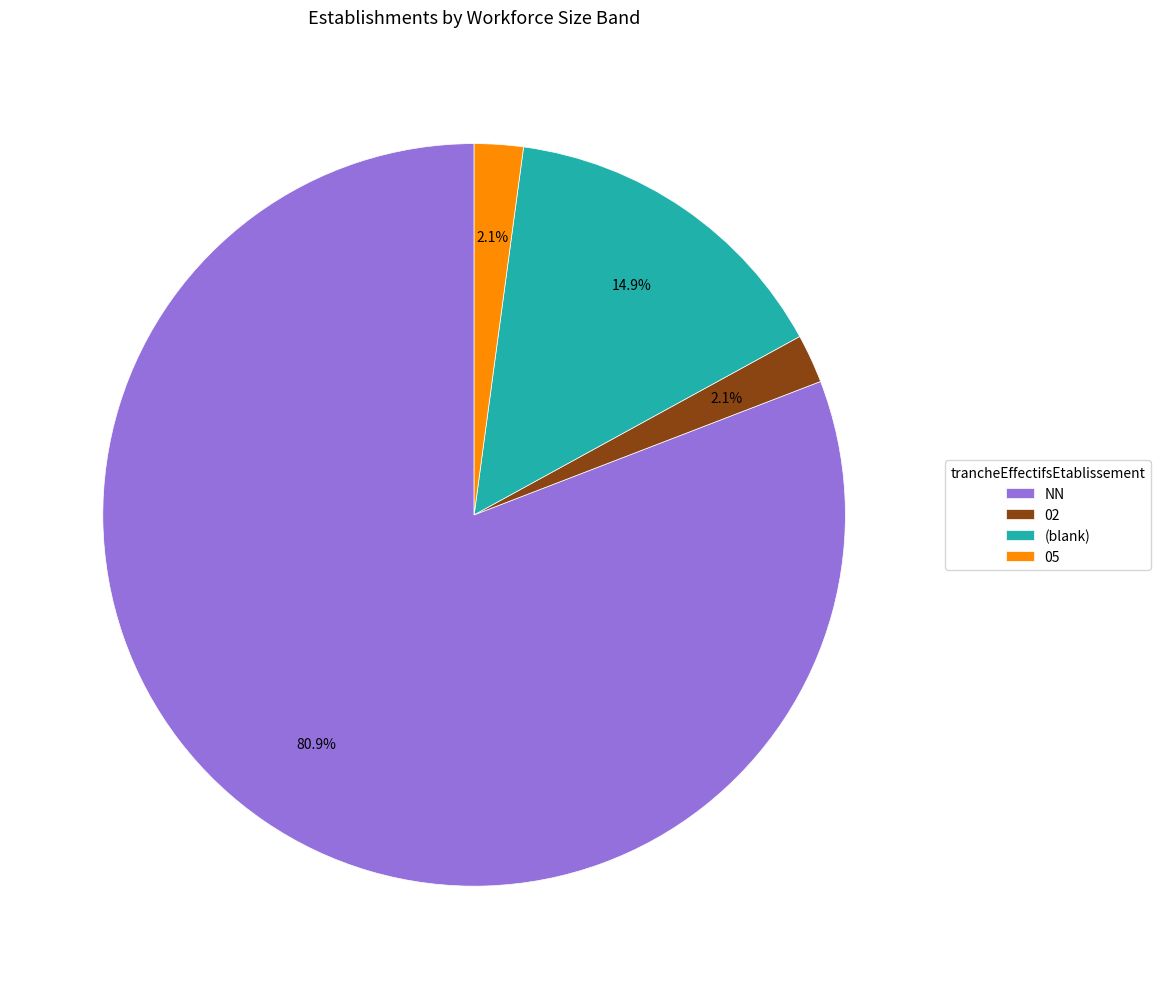

What portion of the pie excludes 02?

97.9%